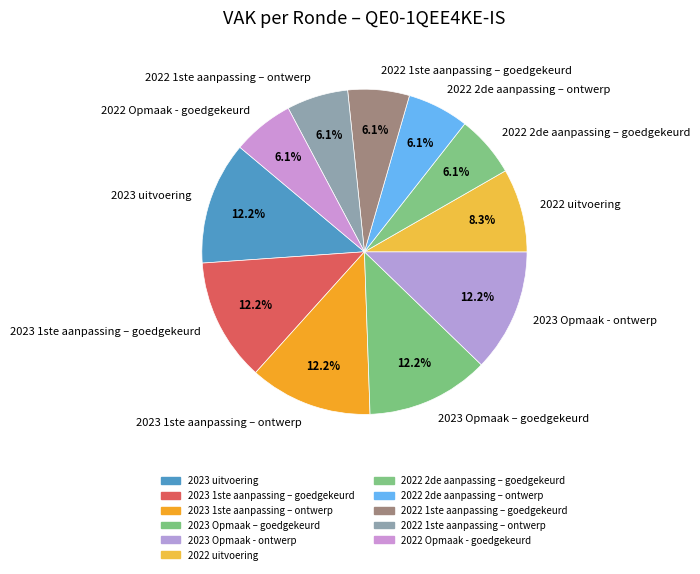

Is 2022 1ste aanpassing – goedgekeurd the majority of the pie?

No